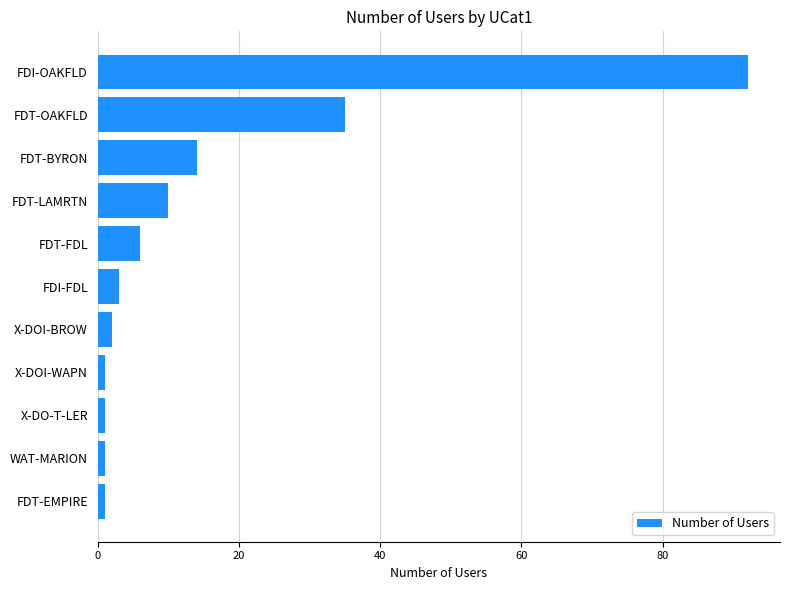

The chart shows a value of 3 at FDT-LAMRTN. True or false?

False